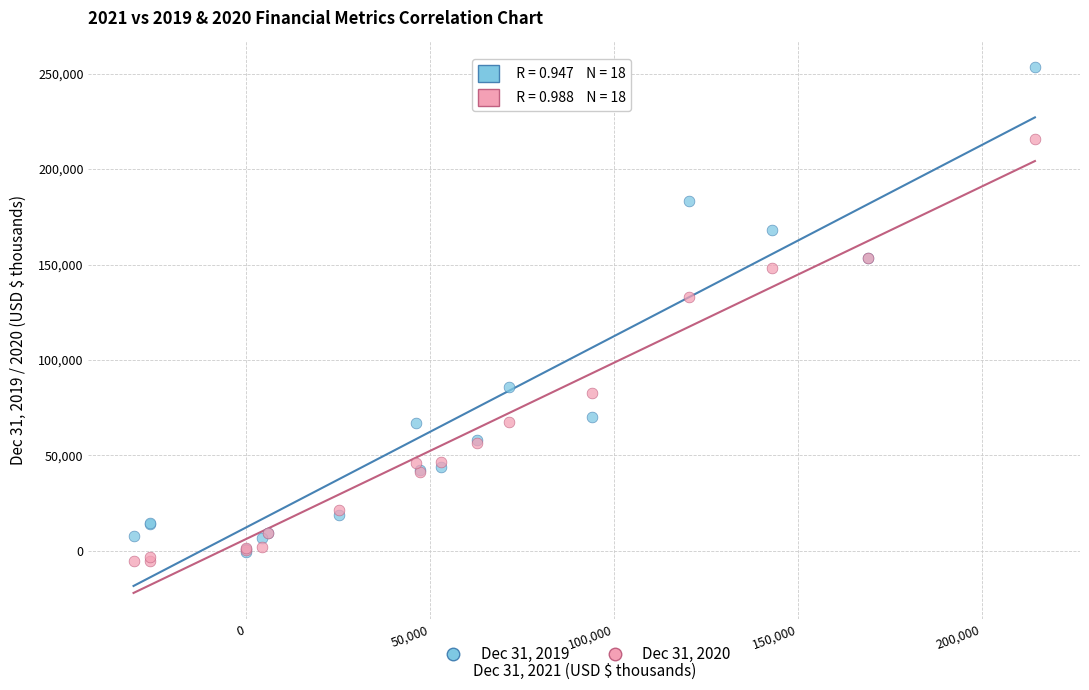

Which series contains the lowest Y value?

Dec 31, 2020